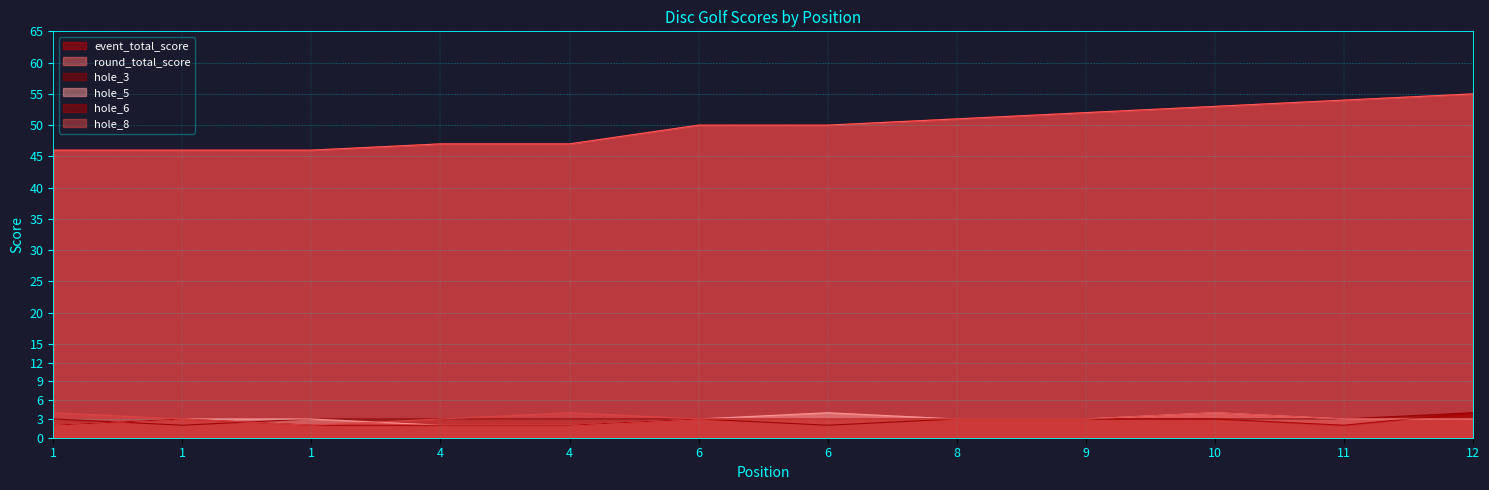

What is the sum of all hole_3 values?

35